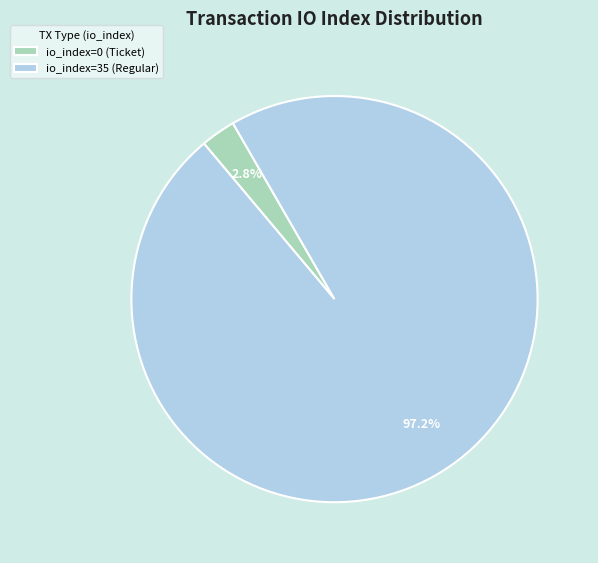

Which category has the biggest portion of the pie?

io_index=35 (Regular)